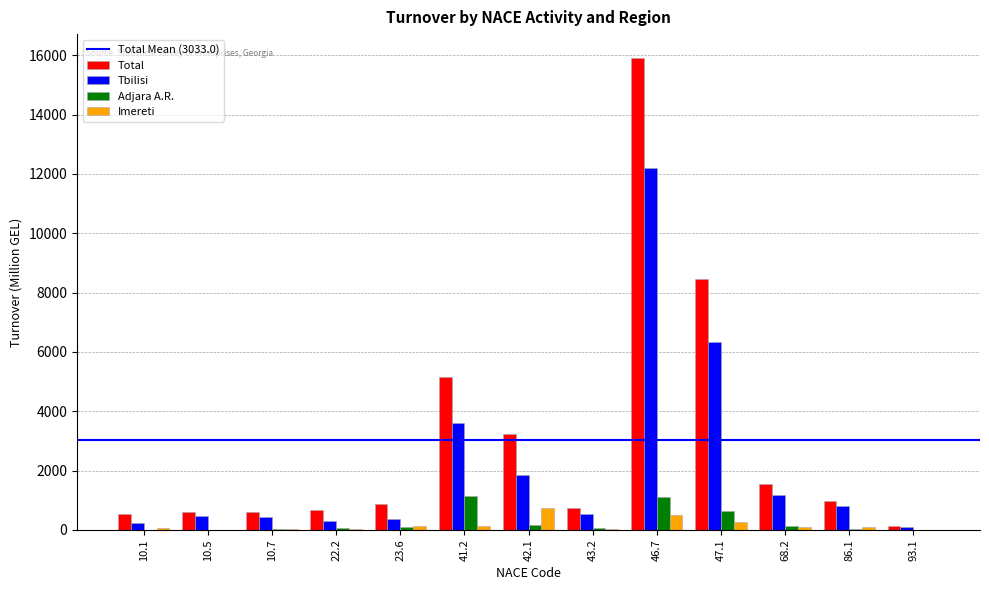

What is the highest value of the Imereti series?

742.9